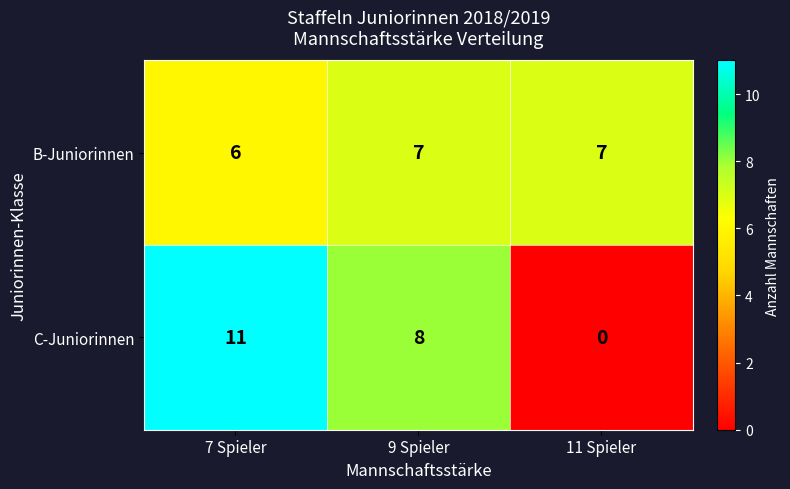

What is the sum of all B-Juniorinnen values?

20